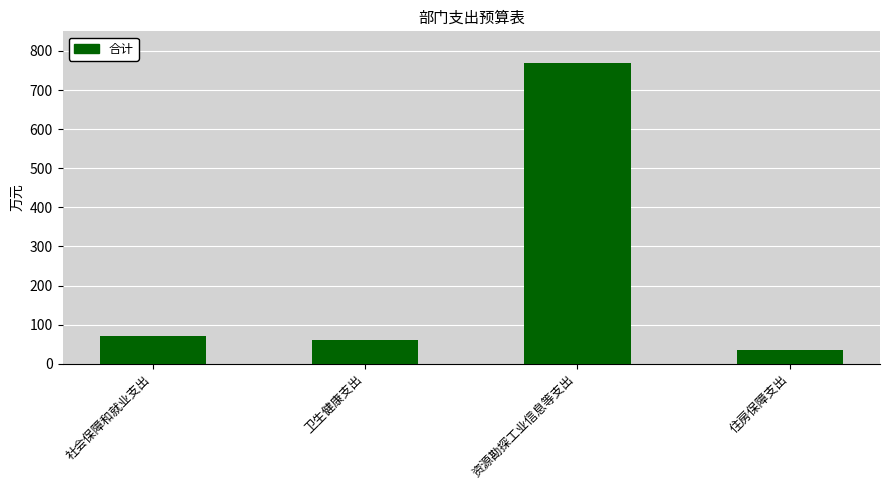

Are the bars horizontal?

No